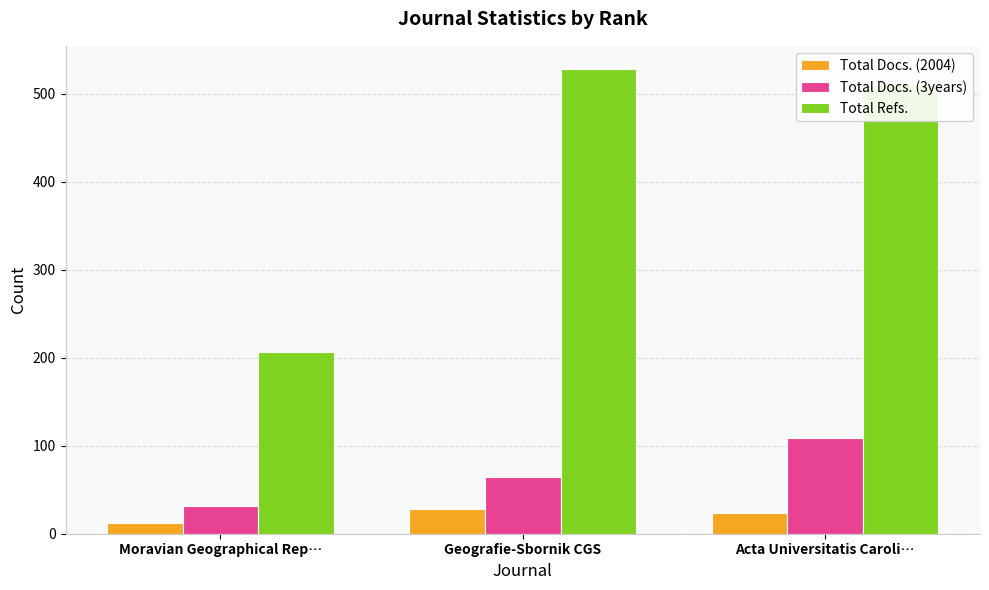

At which category does the chart reach its minimum across all series?

Moravian Geographical Rep…